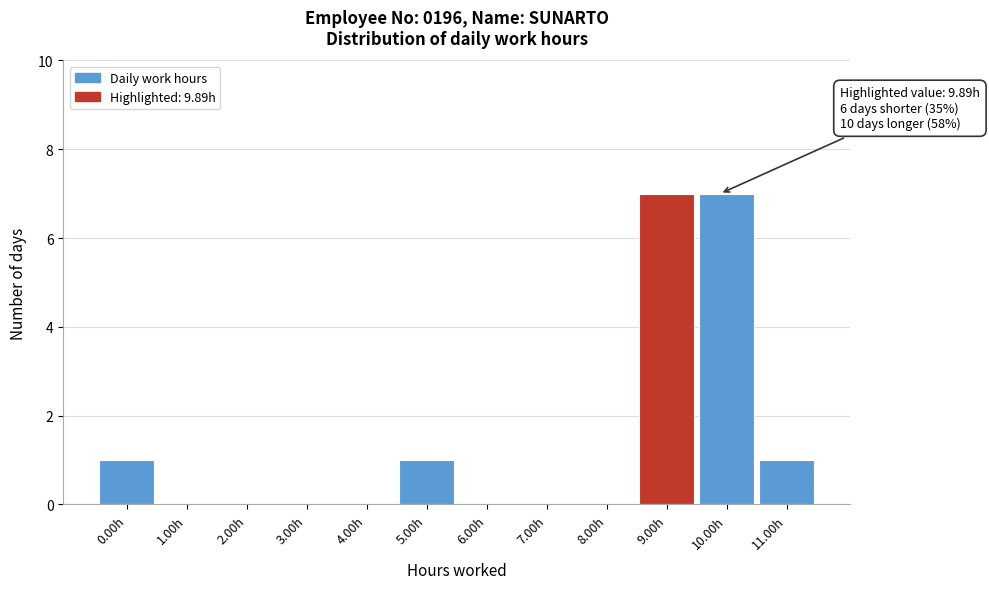

Reading left to right, list all the values displayed in this chart.

0.00h=1	1.00h=0	2.00h=0	3.00h=0	4.00h=0	5.00h=1	6.00h=0	7.00h=0	8.00h=0	9.00h=7	10.00h=7	11.00h=1